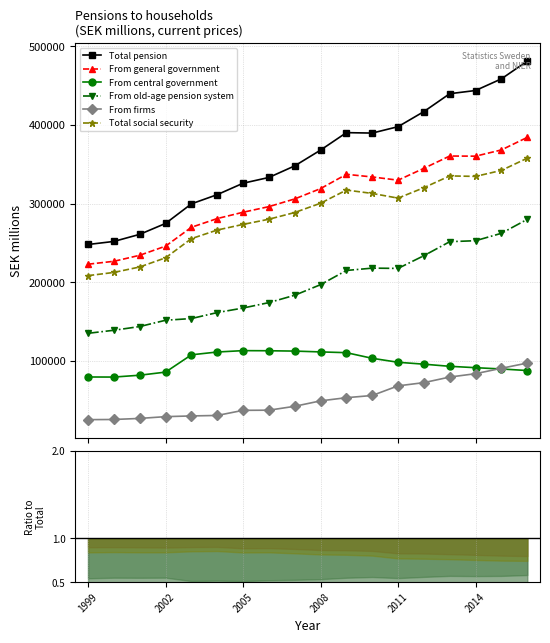

True or false: Total pension and From firms cross at least once.

False